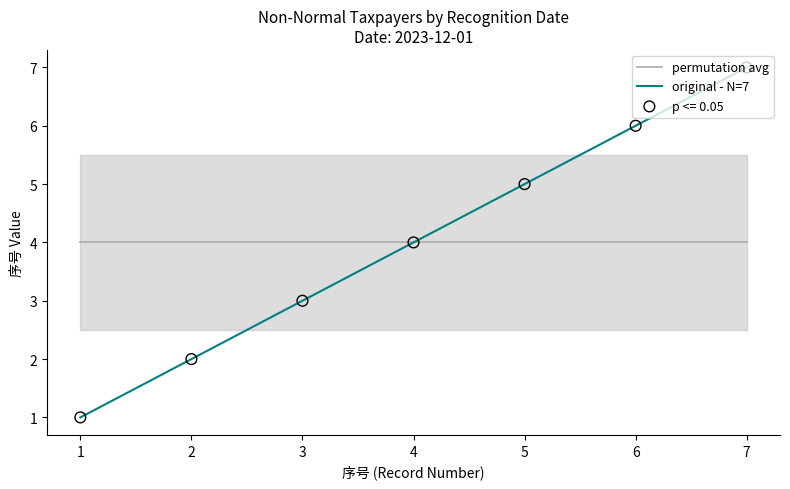

Which series has the largest range (max minus min)?

original - N=7